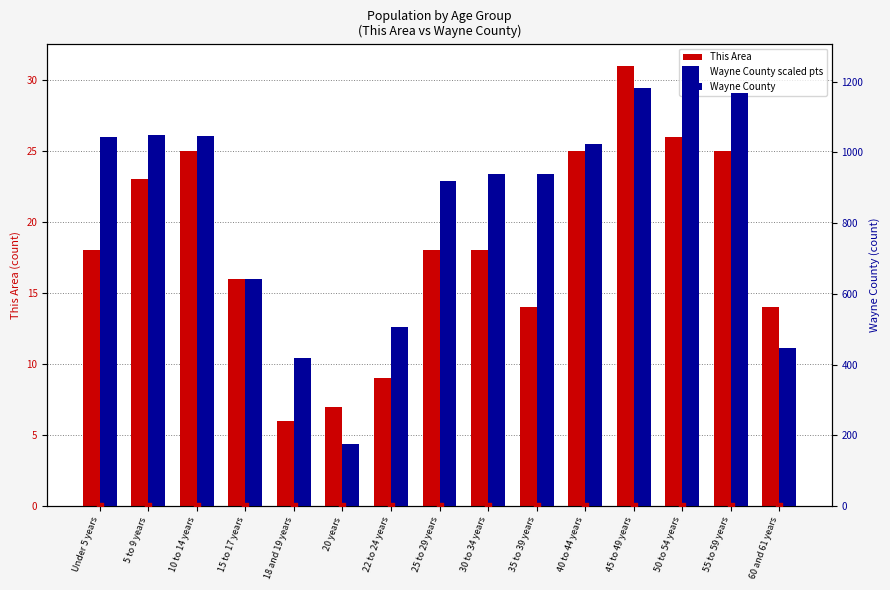

Which series has the largest total across all categories?

Wayne County